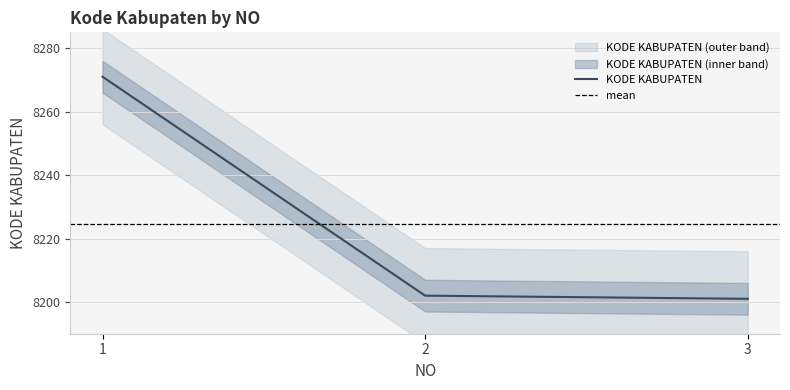

At which label does the data first exceed 8202?

1